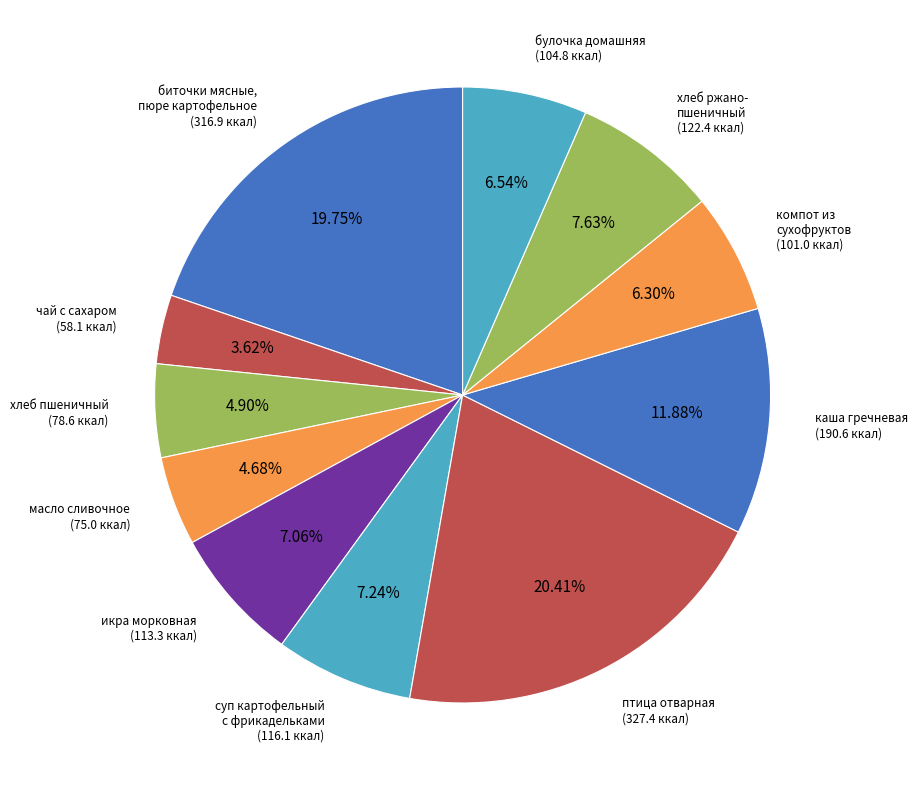

Count the number of slices in the pie.

11